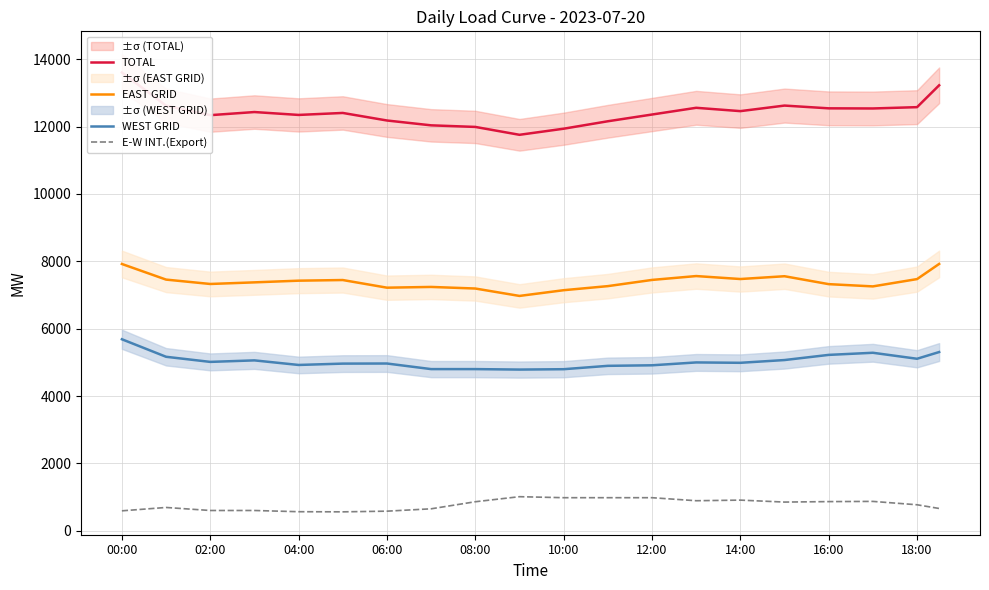

What is the maximum value shown in the chart?

13606.0